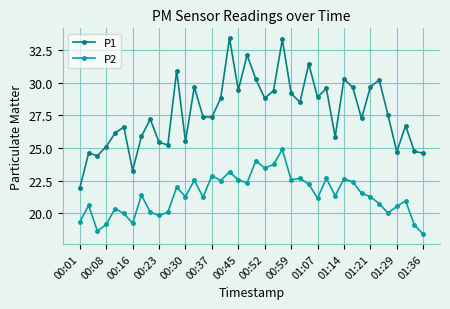

At how many categories does at least one series exceed 18?

40